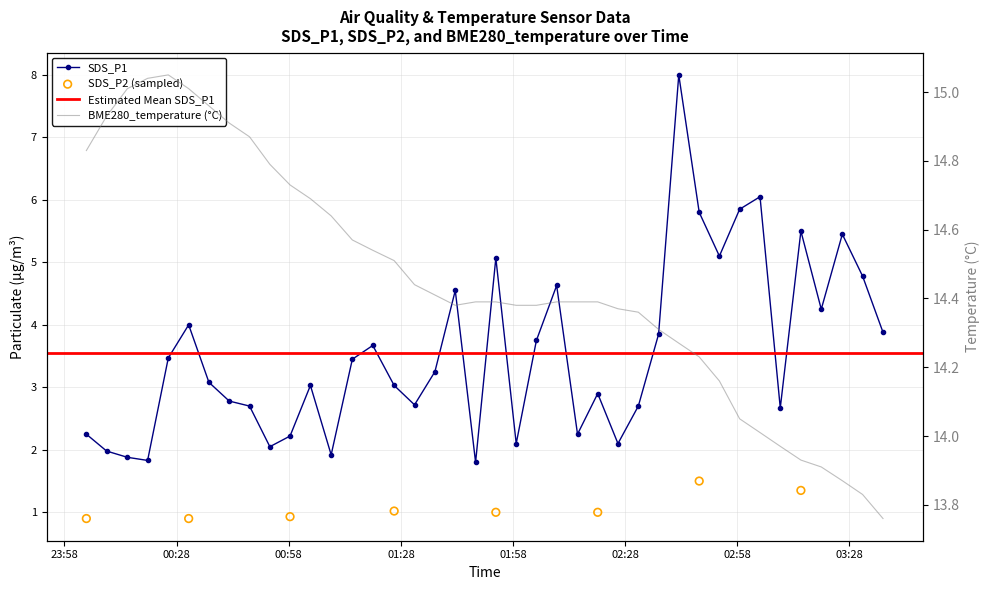

Which series has the largest total across all categories?

BME280_temperature